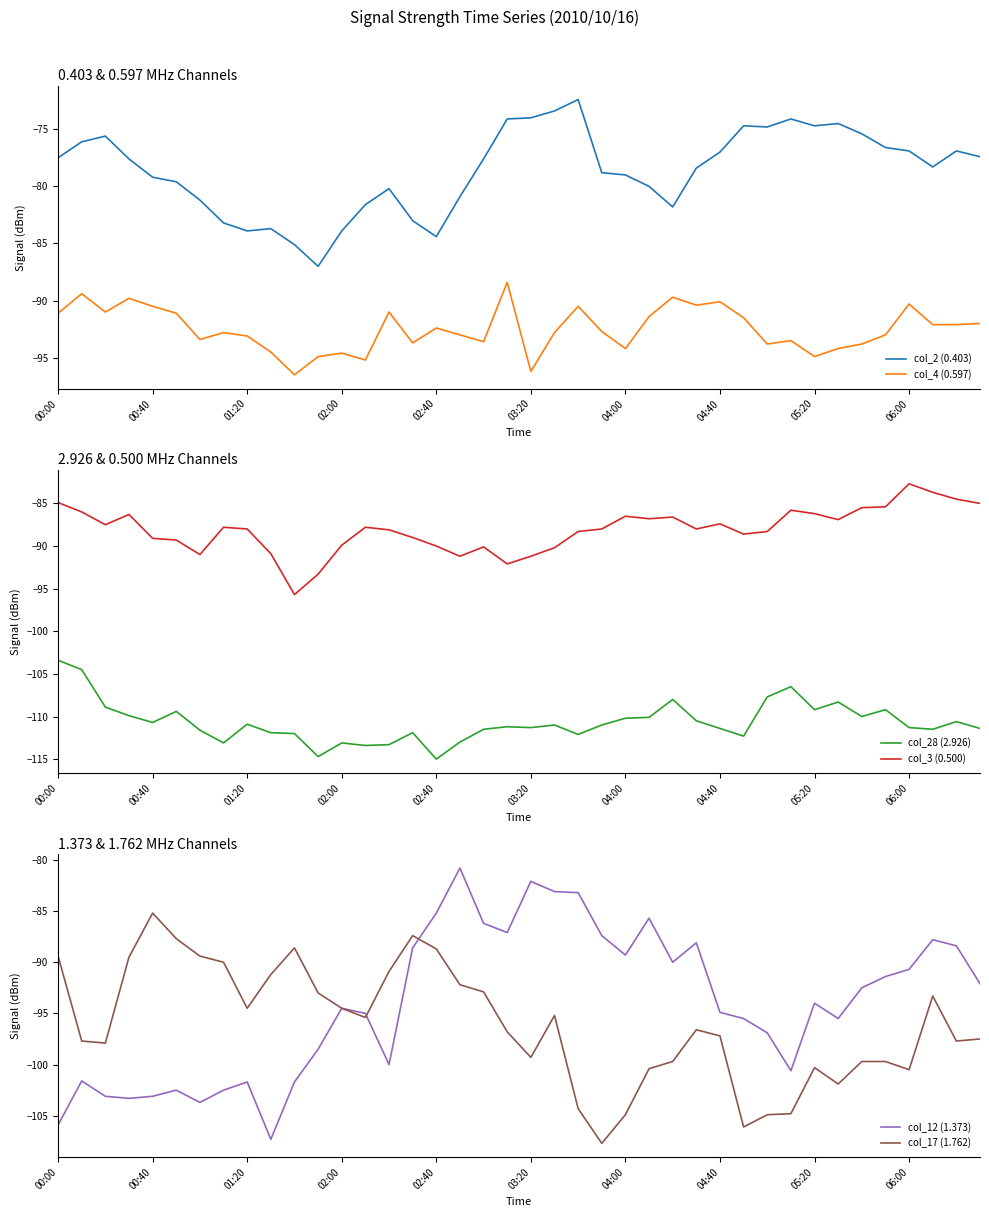

At which category is the sum across all series the highest?

21